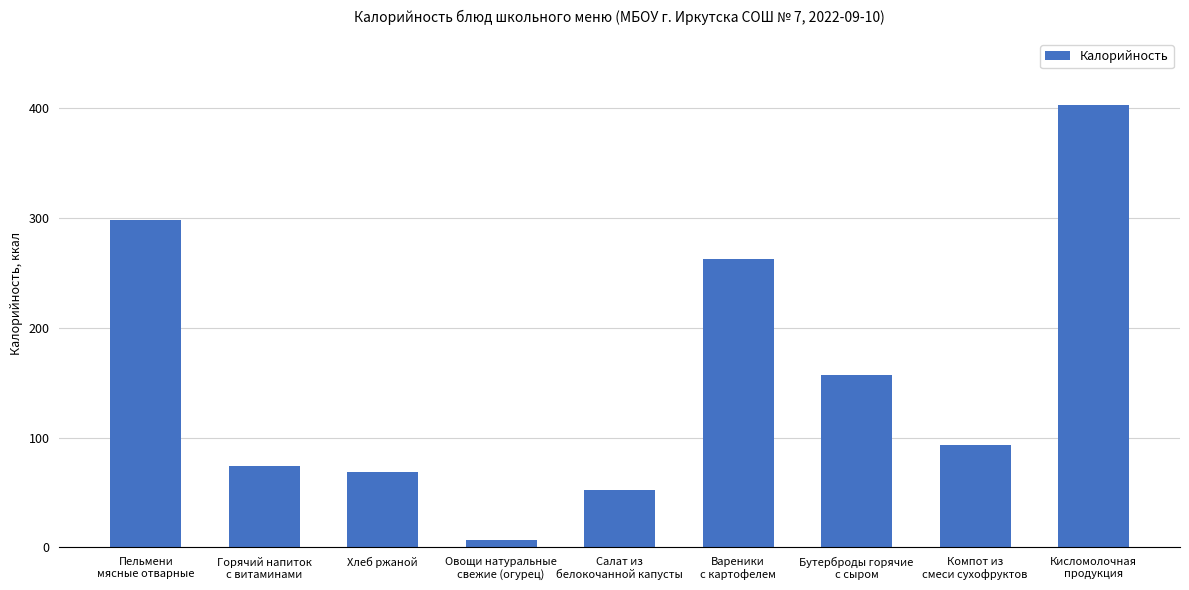

Reading right to left, list all the values displayed in this chart.

Кисломолочная
продукция=402.8	Компот из
смеси сухофруктов=93.2	Бутерброды горячие
с сыром=156.6	Вареники
с картофелем=263.0	Салат из
белокочанной капусты=51.9	Овощи натуральные
свежие (огурец)=6.8	Хлеб ржаной=69.0	Горячий напиток
с витаминами=74.4	Пельмени
мясные отварные=298.4